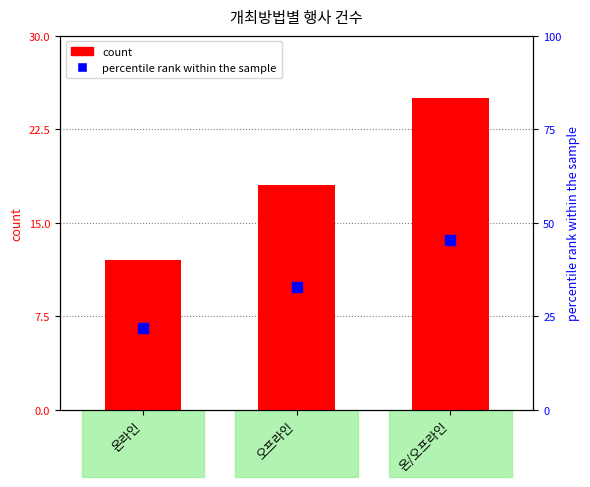

What is the difference between the maximum and second lowest values in the percentile rank within the sample series?

12.8